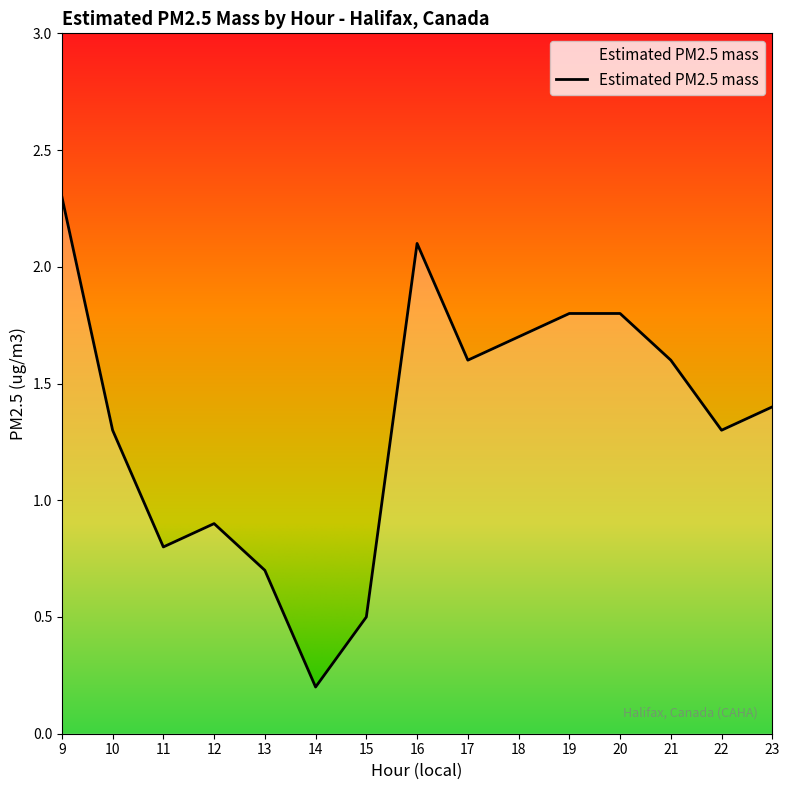

Approximately how many times larger is the value at 23 compared to 9?

0.6